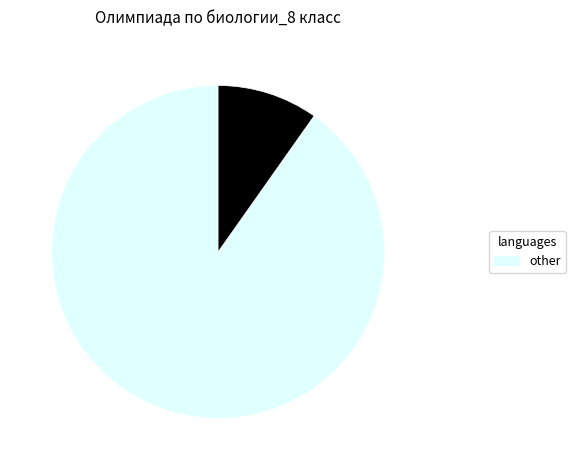

Is there any slice that represents more than half of the pie?

Yes